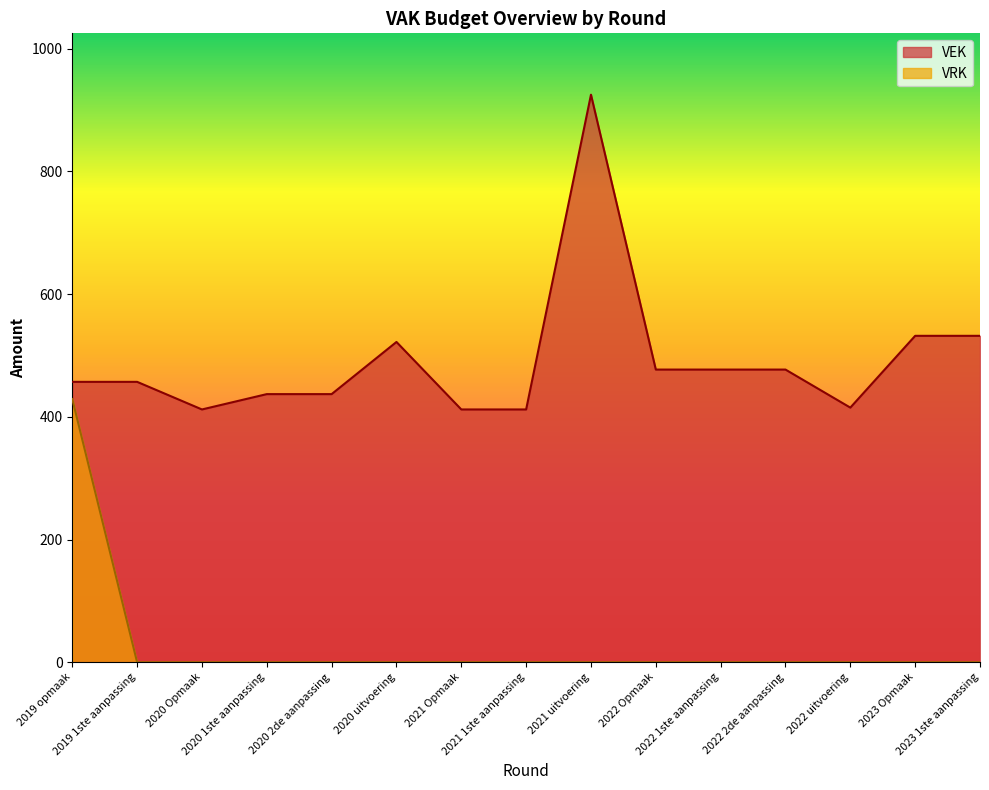

True or false: VEK and VRK intersect in this chart.

False